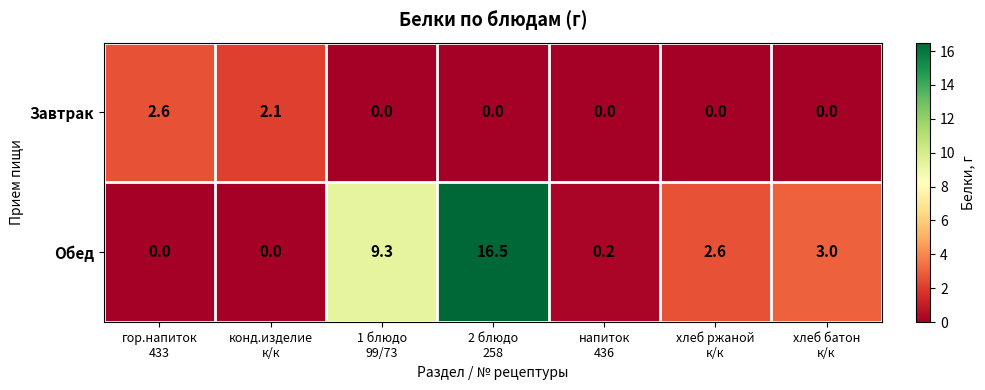

List the series in order of their overall mean, lowest first.

Завтрак, Обед